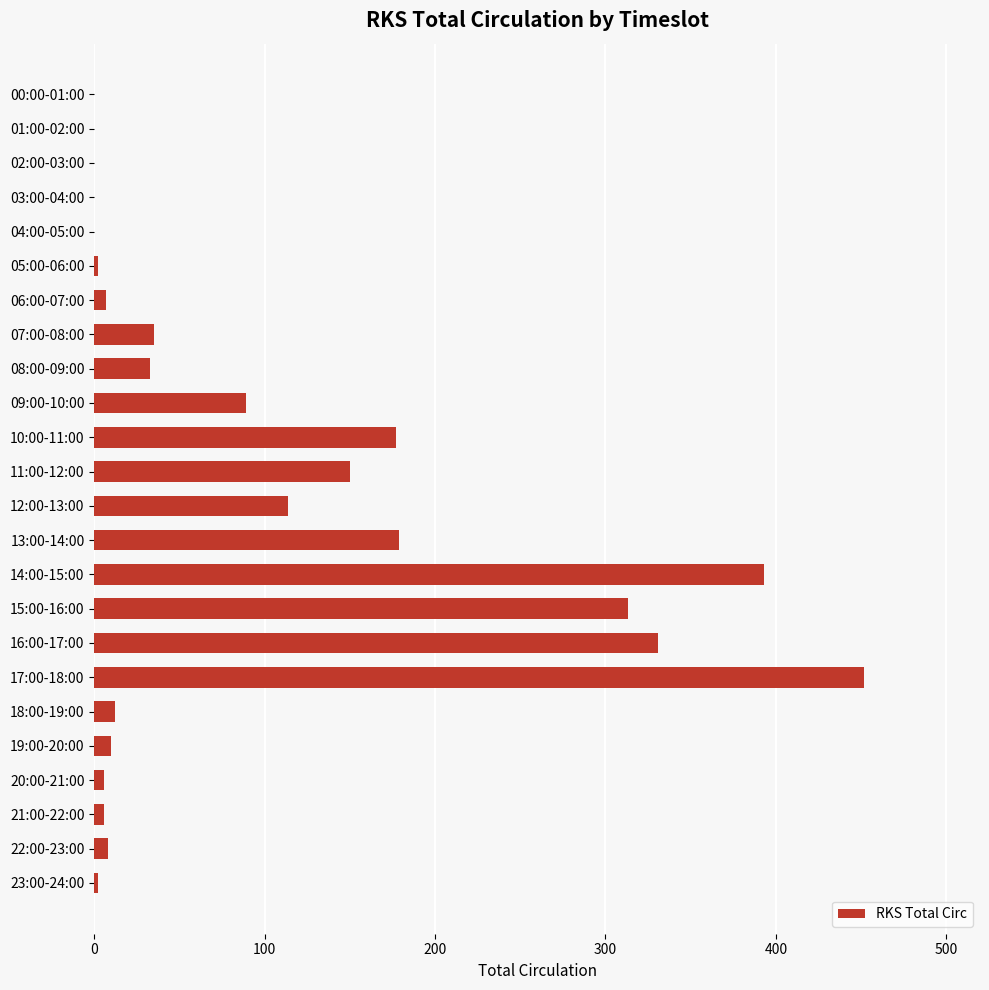

How many series are shown in this chart?

1